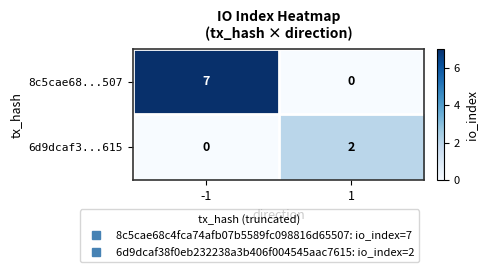

What is the maximum value shown in the chart?

7